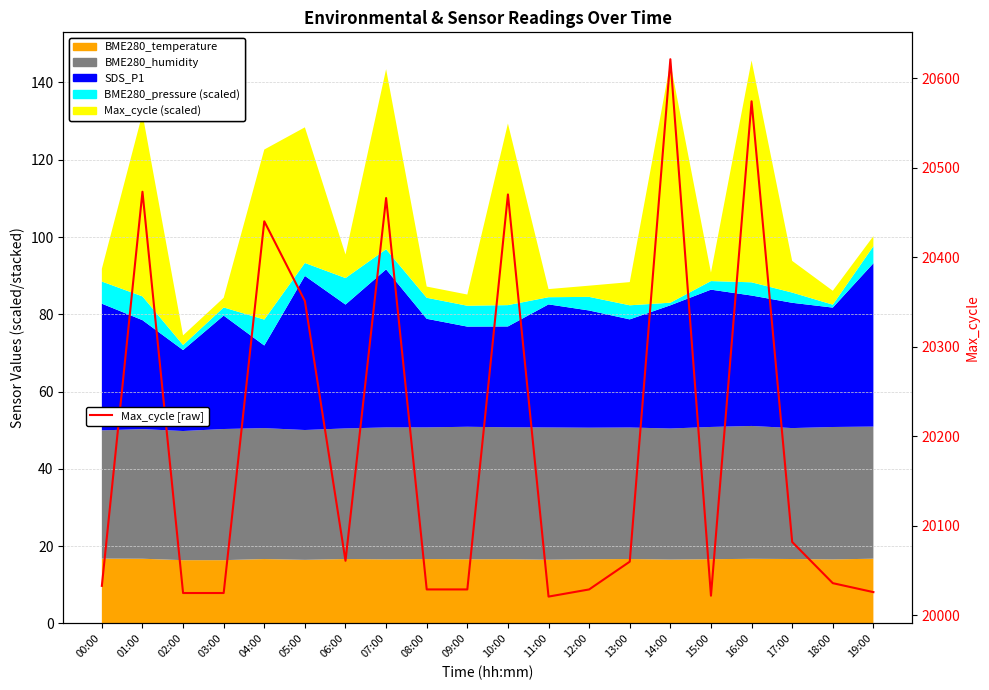

How many data points does each series have?

20